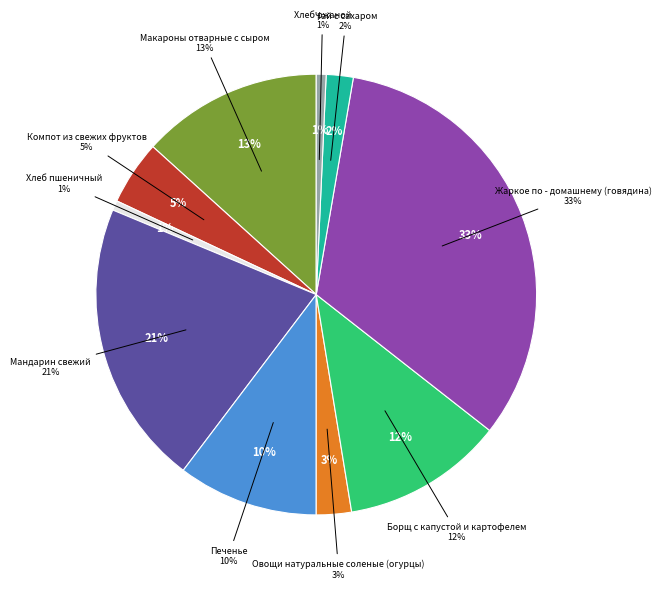

What is the largest slice in the pie chart?

Жаркое по - домашнему (говядина)